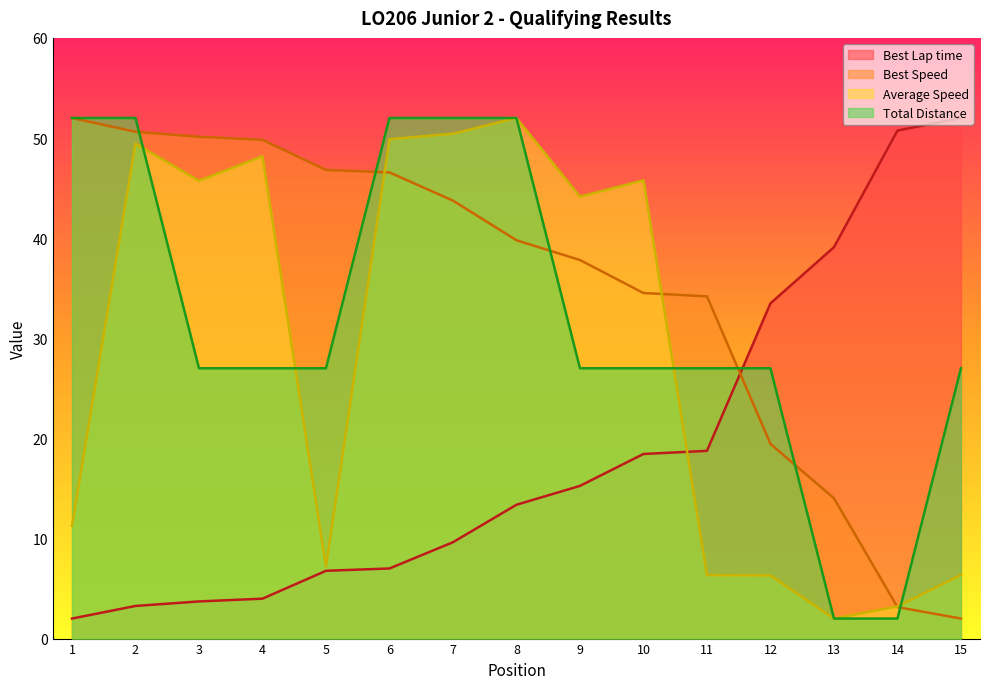

After their last crossing, which series has the higher values: Best Speed or Best Lap time?

Best Lap time